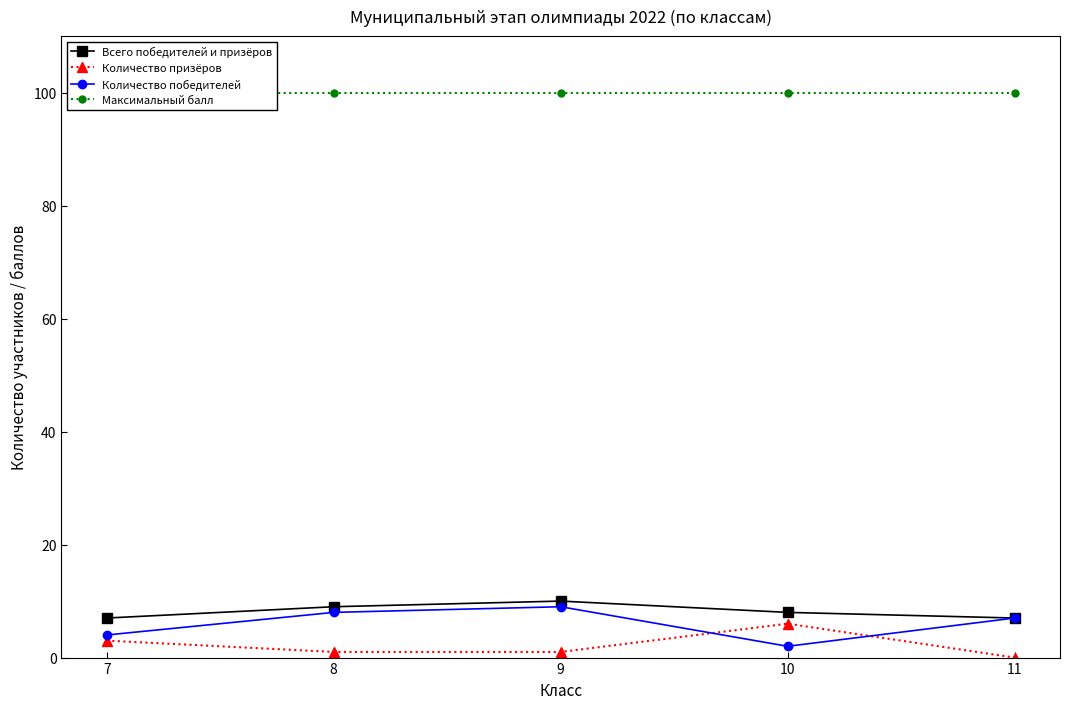

Is the value of Всего победителей и призёров at 7 greater than the value of Максимальный балл at 8?

No